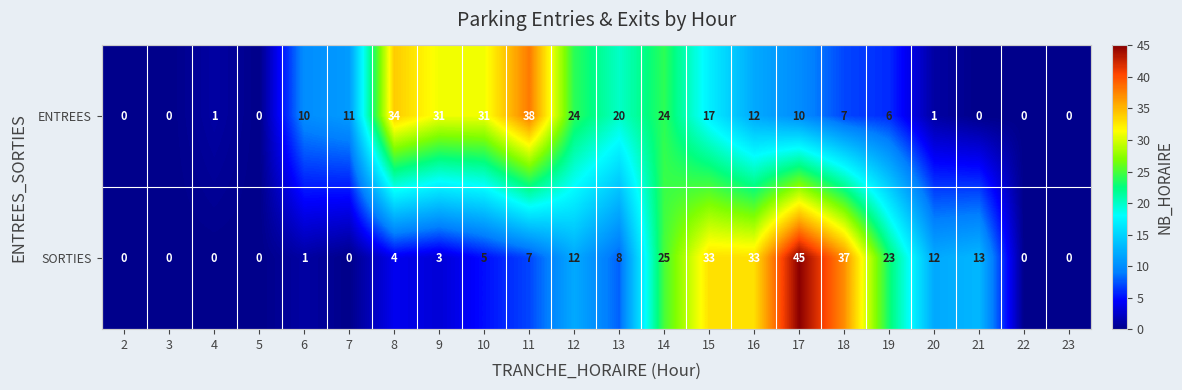

List the series in order of their overall mean, highest first.

ENTREES, SORTIES